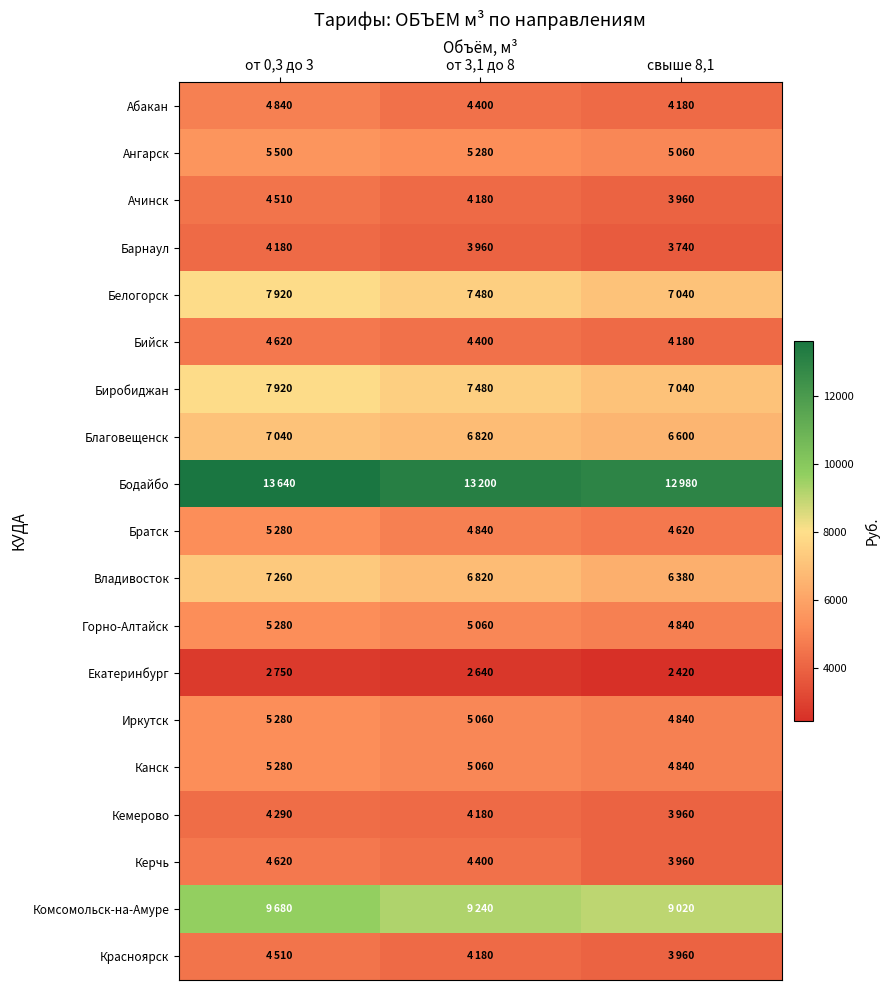

At which category is the sum across all series the highest?

от 0,3 до 3